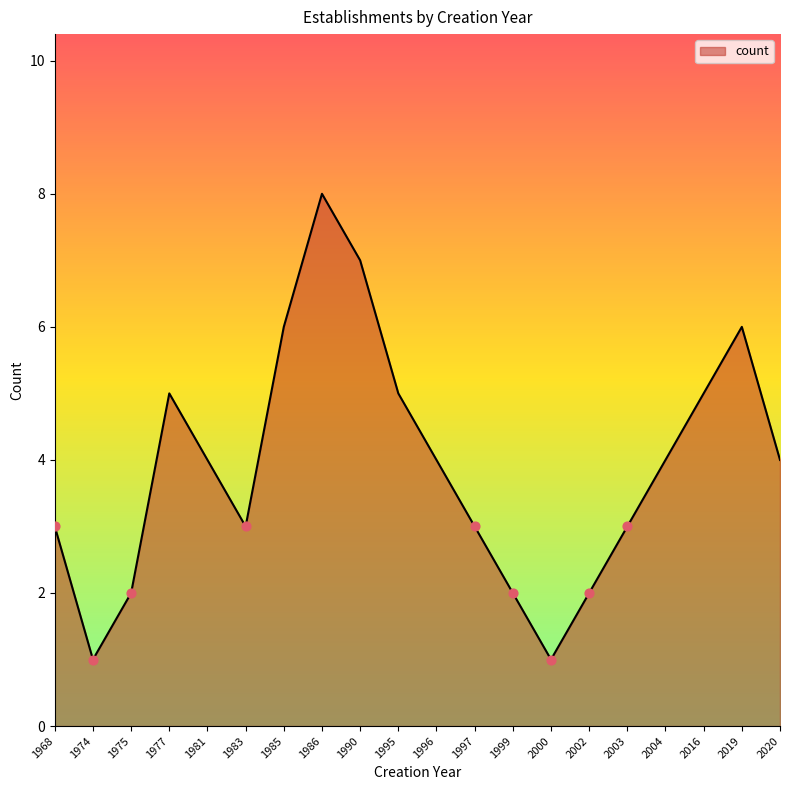

Between 2004 and 2000, which is larger?

2004